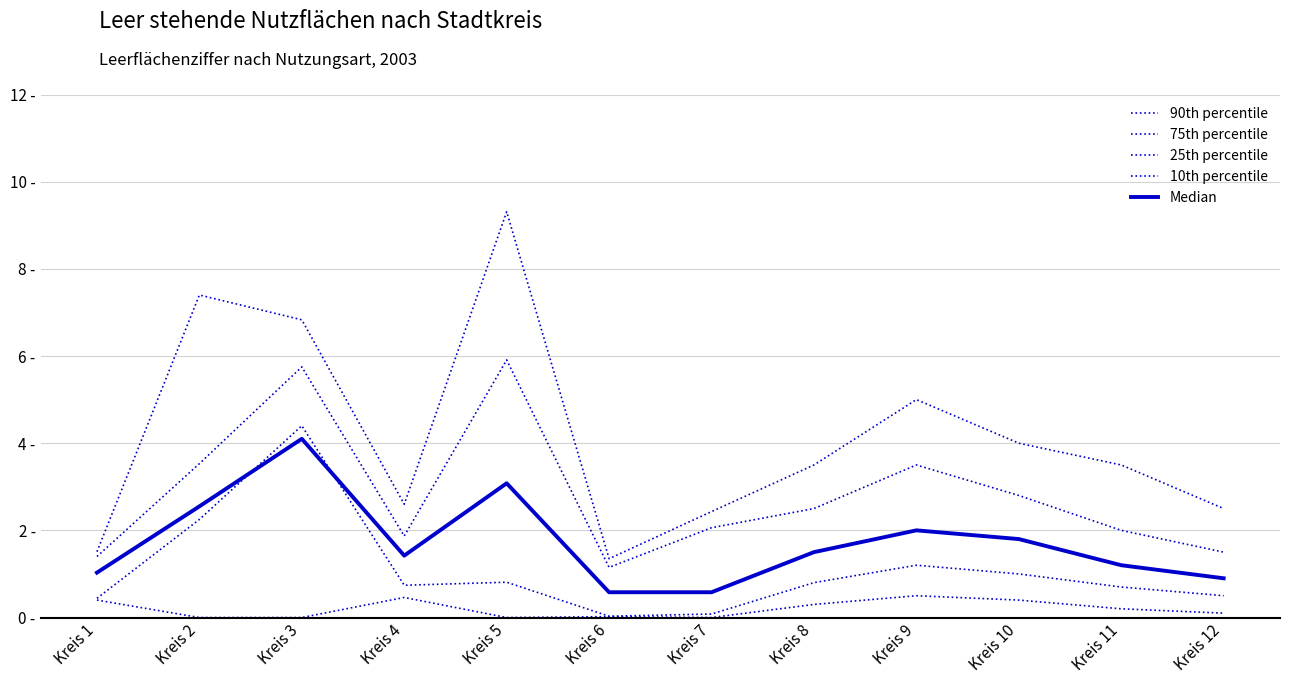

Does the chart have visible grid lines?

Yes